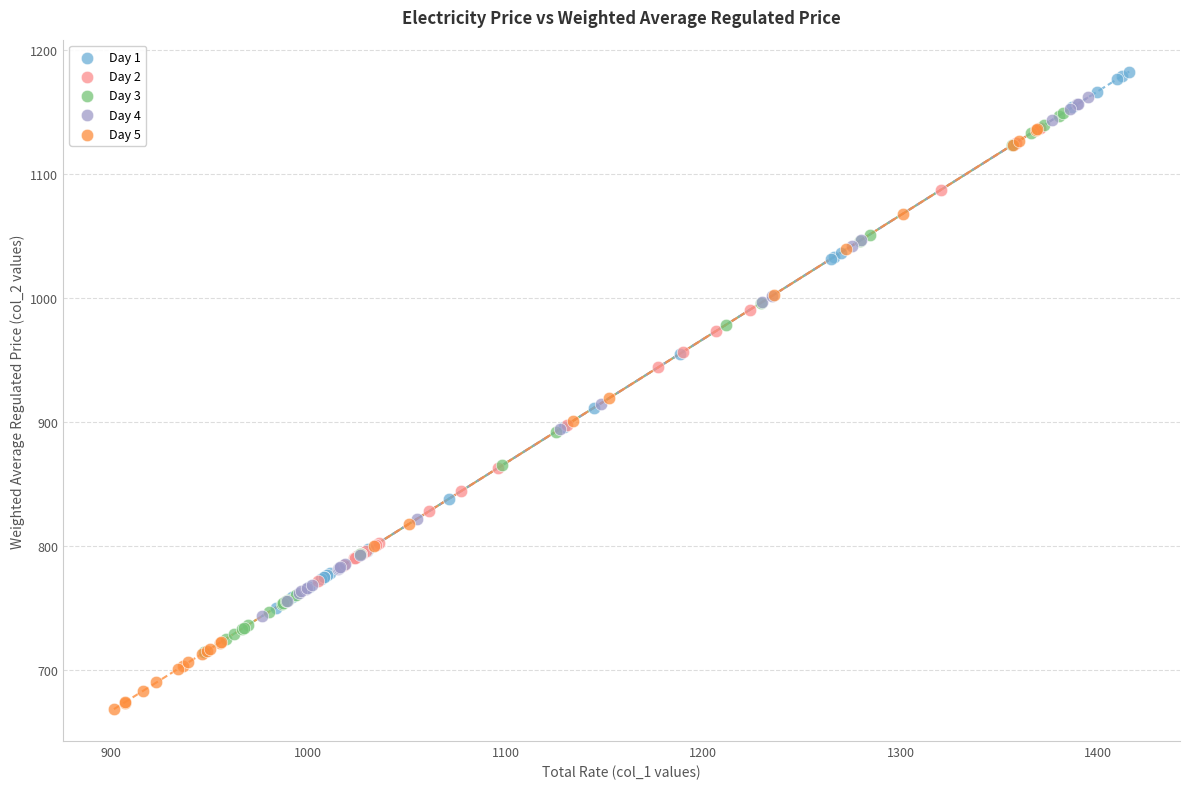

Which series has the largest Y range (max minus min)?

Day 5